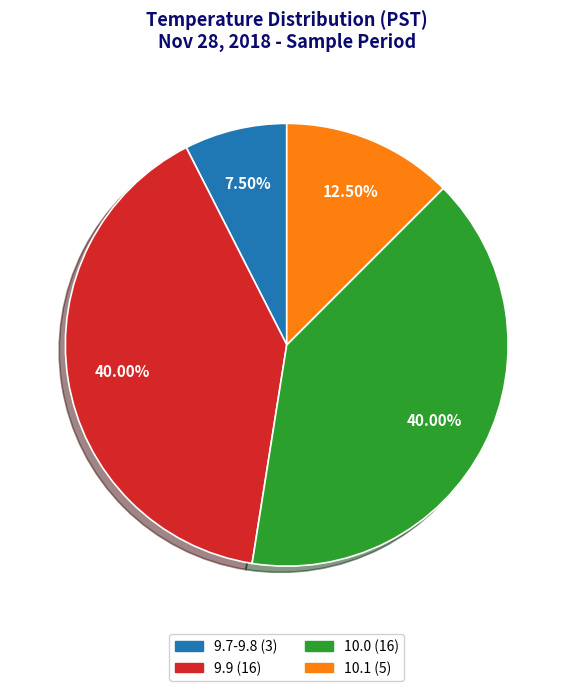

To the nearest percent, what is the average slice percentage?

25%